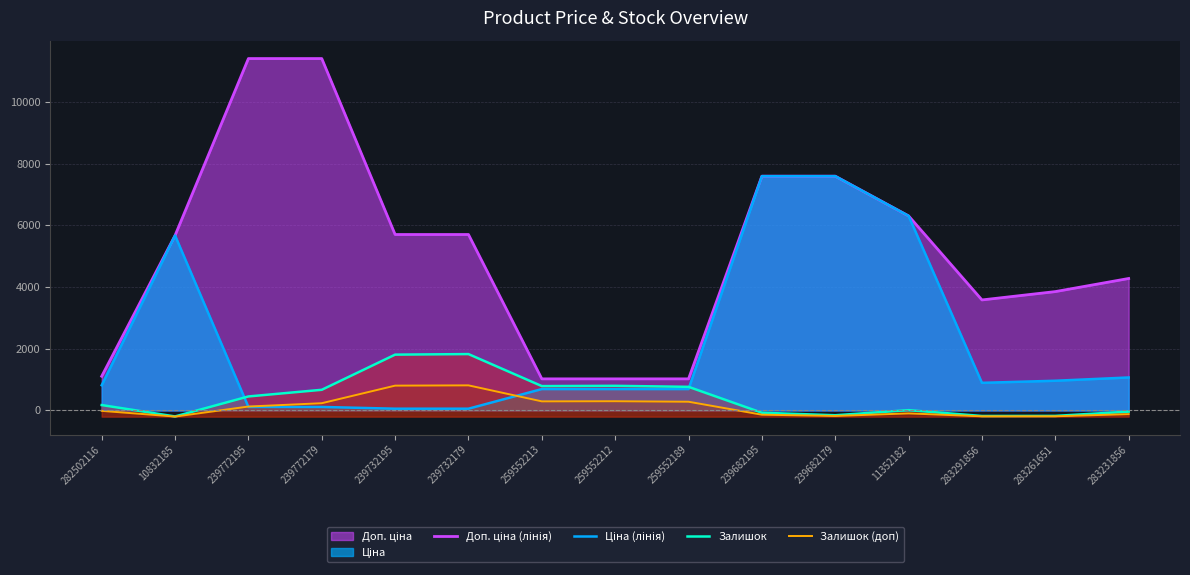

What position from the right is 259552212?

8